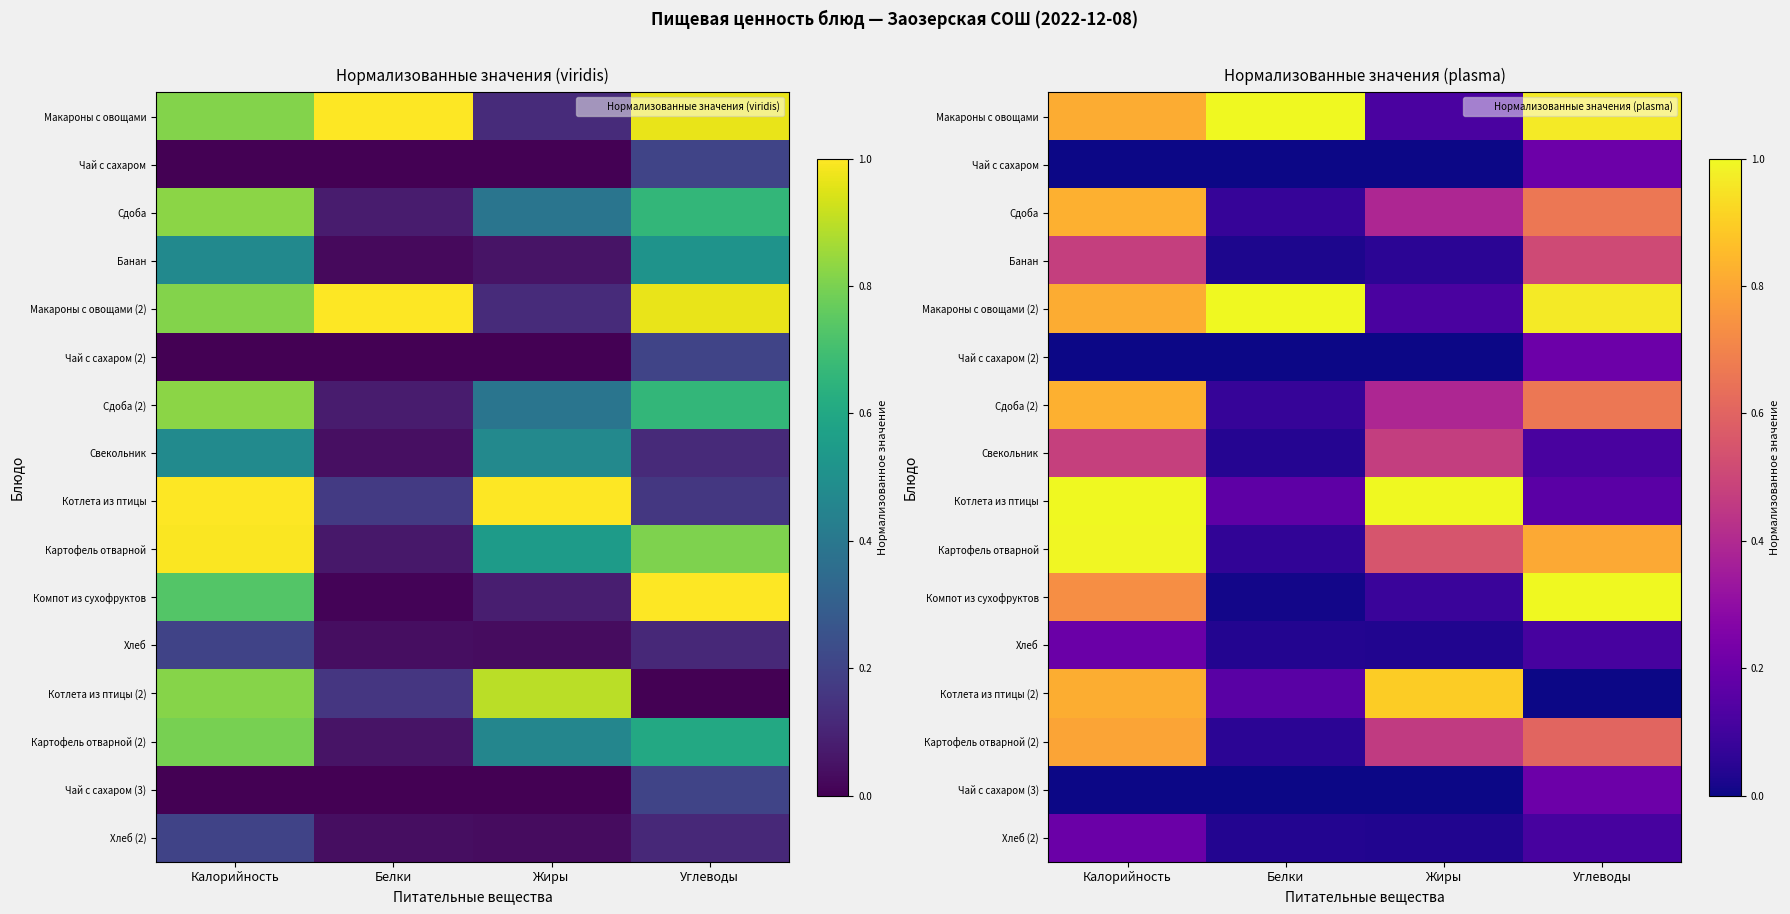

What is the spread (max minus min) of values at Белки?

1.0